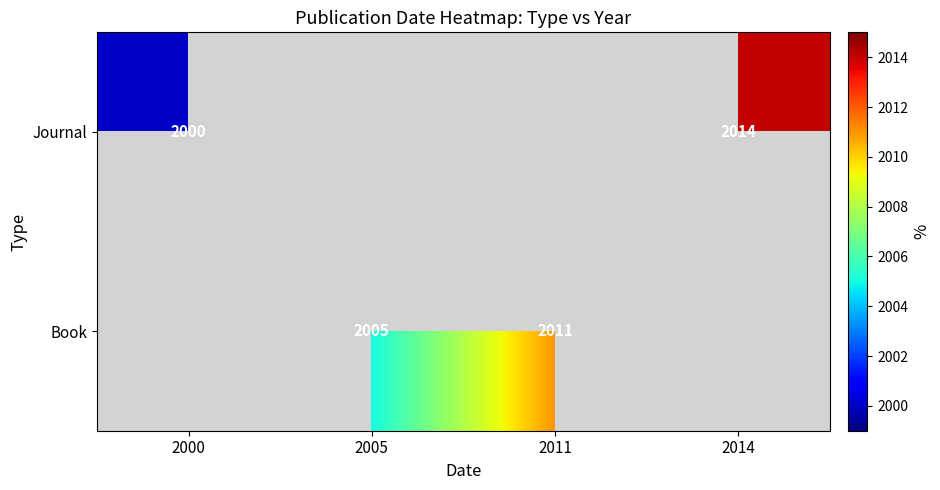

The value of Journal at 2014 is 2014. True or false?

True